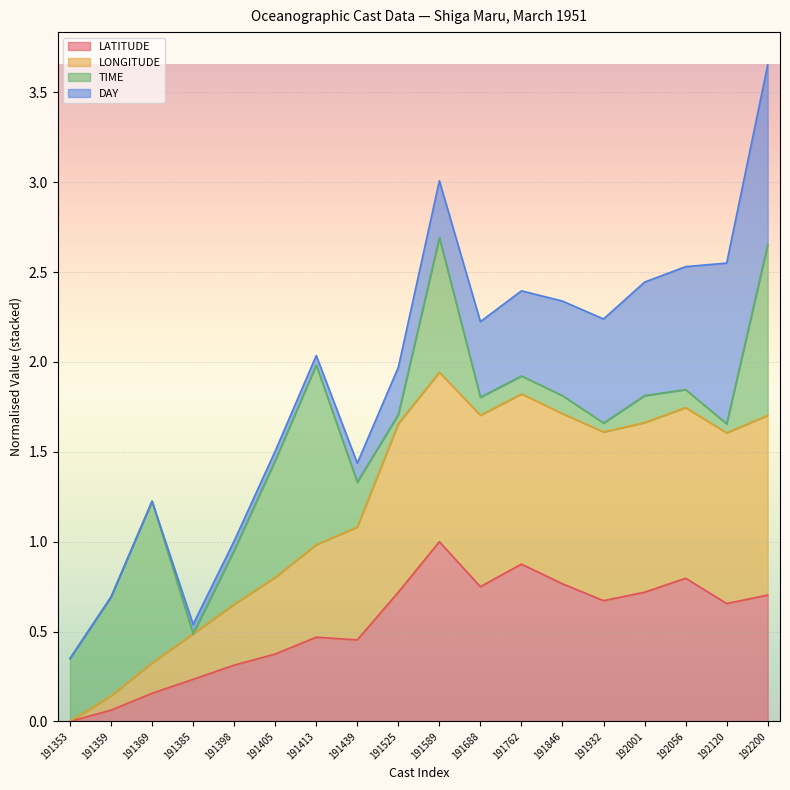

At which label does LATITUDE reach its peak?

191589